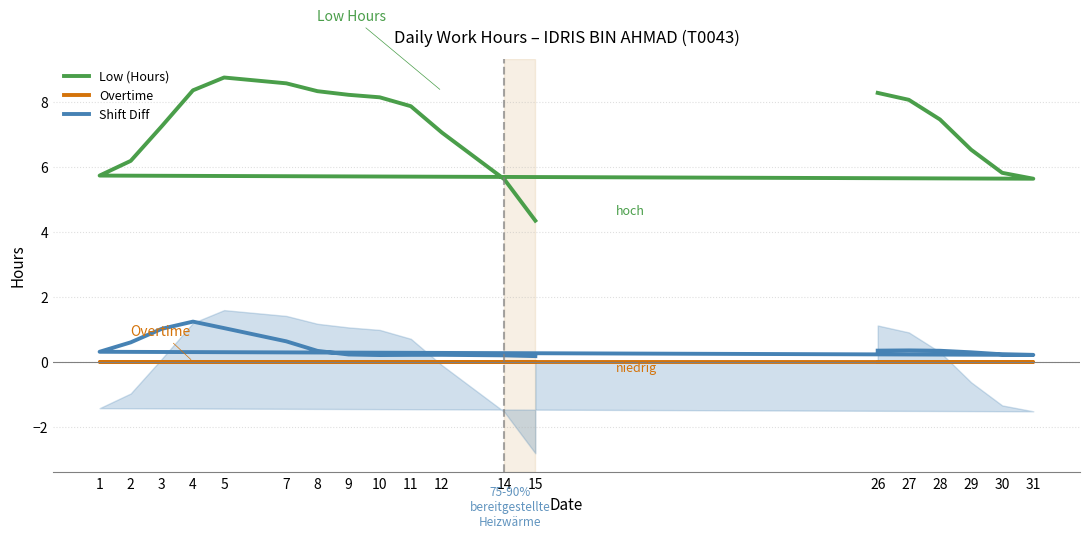

The value of Shift Diff at 27 is 0.1. True or false?

False